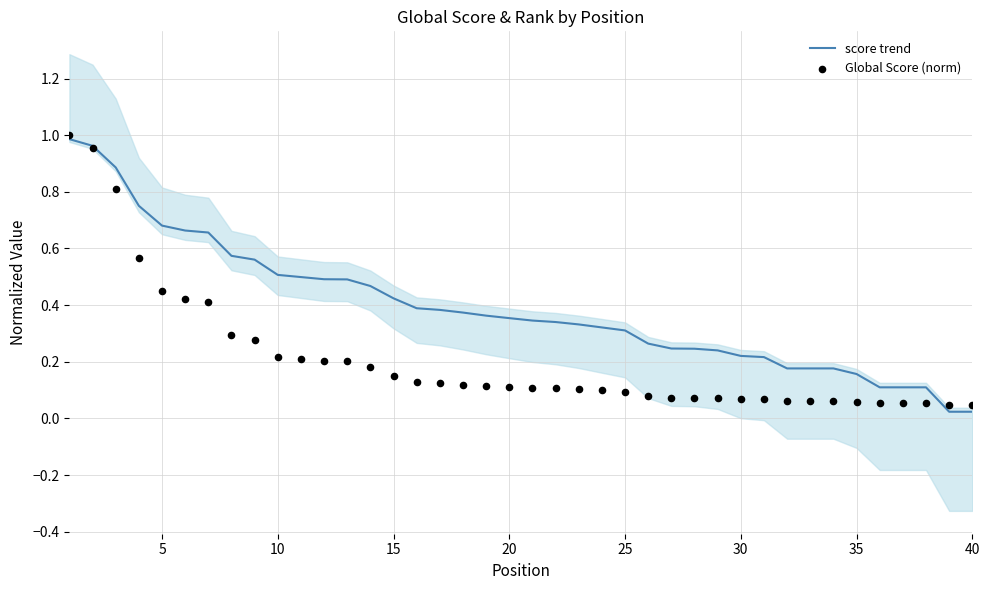

Which series reaches the maximum Y coordinate?

Global Score (norm)